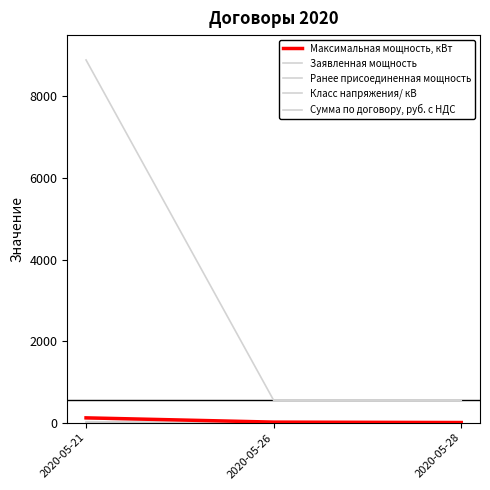

Which label corresponds to the smallest value in the chart?

2020-05-26